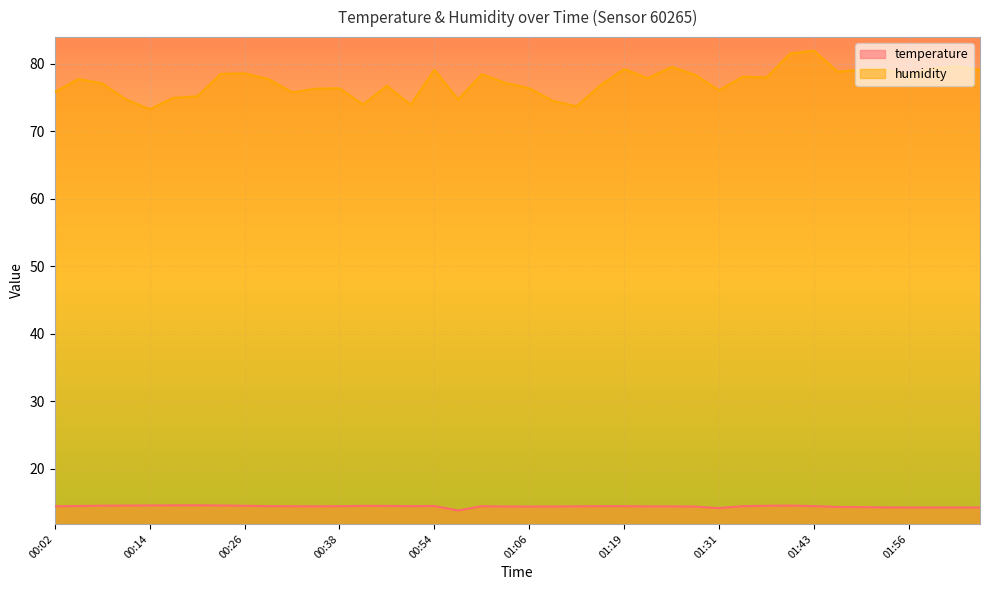

What is the sum of all humidity values?

3089.9